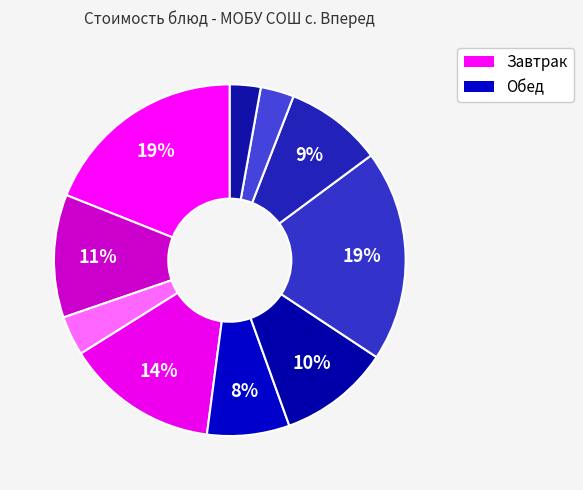

How many slices are in this pie chart?

10